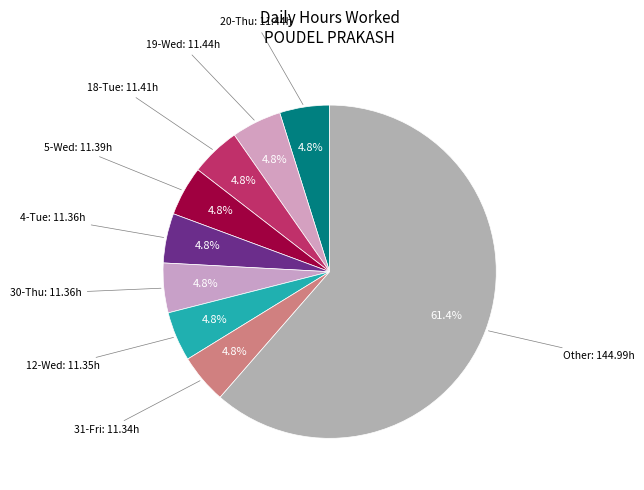

How many slices are in this pie chart?

9